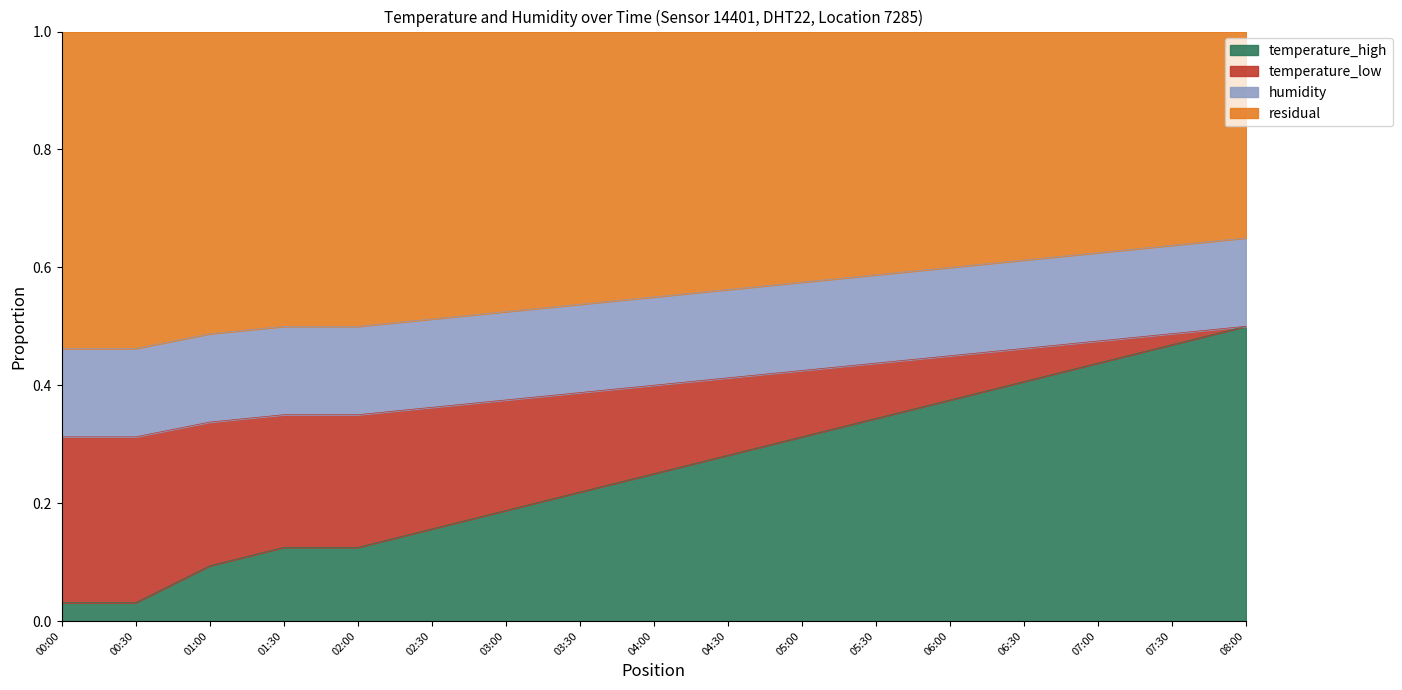

Which category has the highest value in the temperature_high series?

08:00